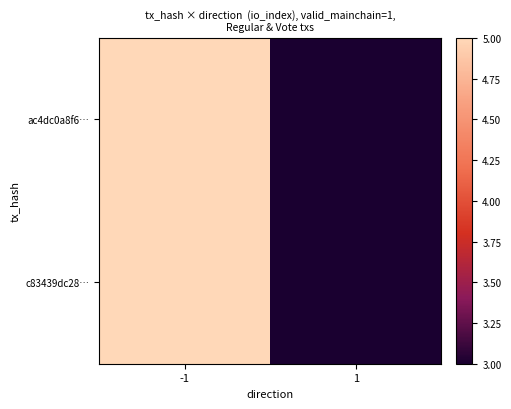

Reading left to right, transcribe all the data shown in this chart.

ac4dc0a8f6…: -1=5	1=3
c83439dc28…: -1=5	1=3